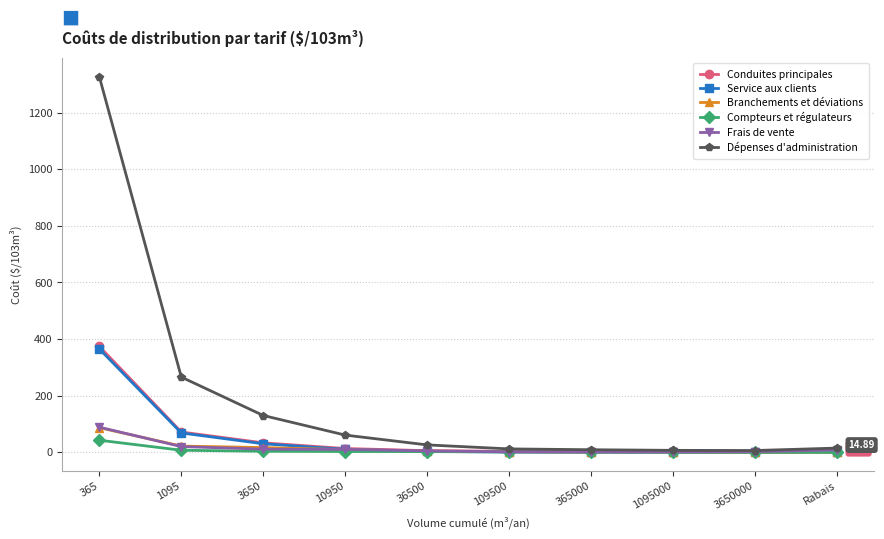

What is the sum of all Branchements et déviations values?

144.0